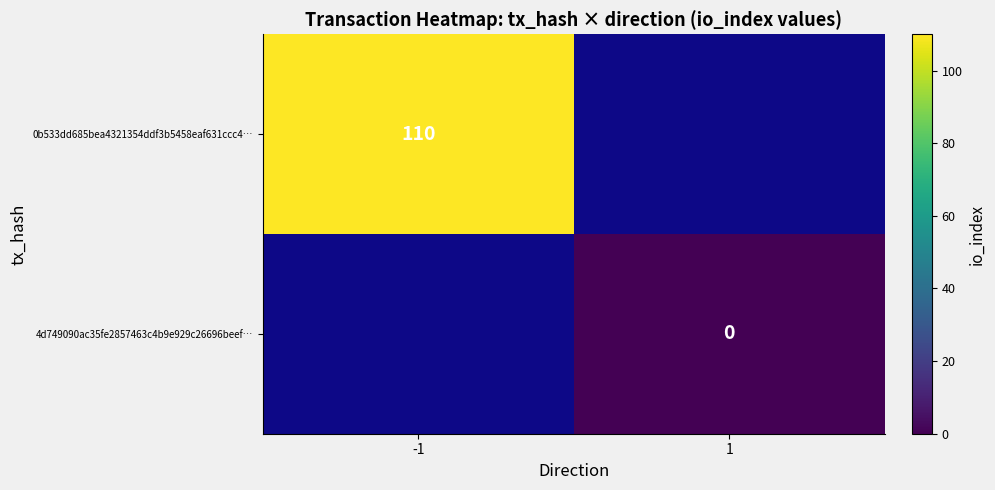

True or false: 0b533dd685bea4321354ddf3b5458eaf631ccc4… has a value of 53 at -1.

False